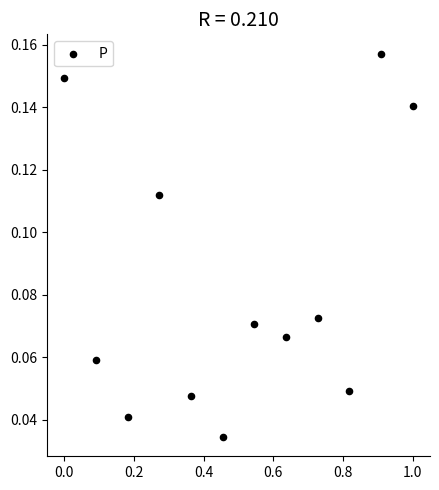

What is the range of X values (max minus min)?

1.0